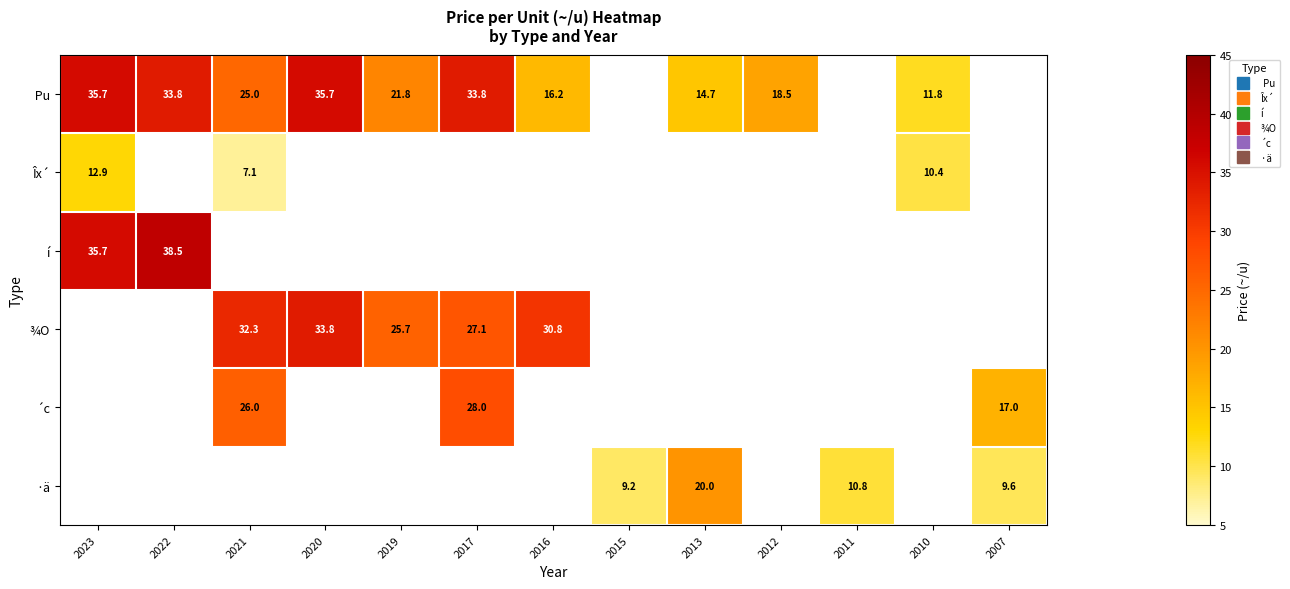

The value of í at 2022 is 38.5. True or false?

True